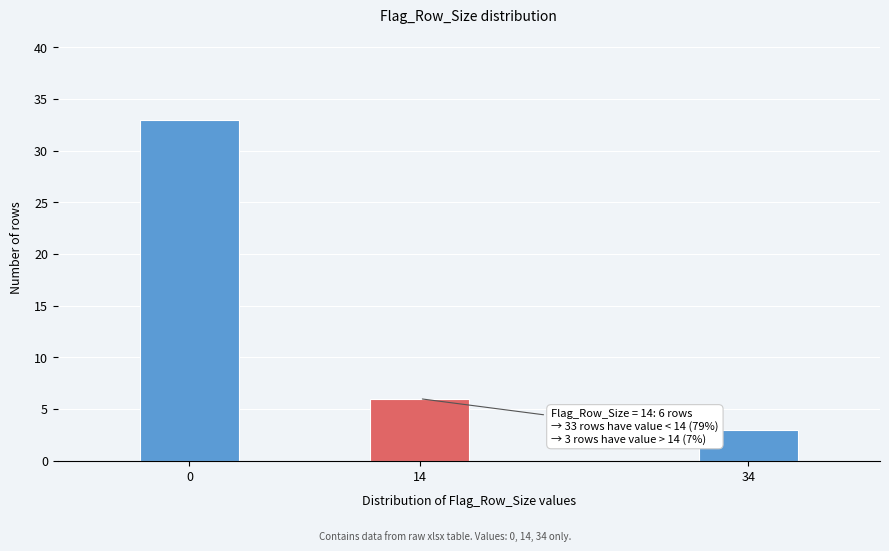

Reading left to right, list all the values displayed in this chart.

0=33	14=6	34=3